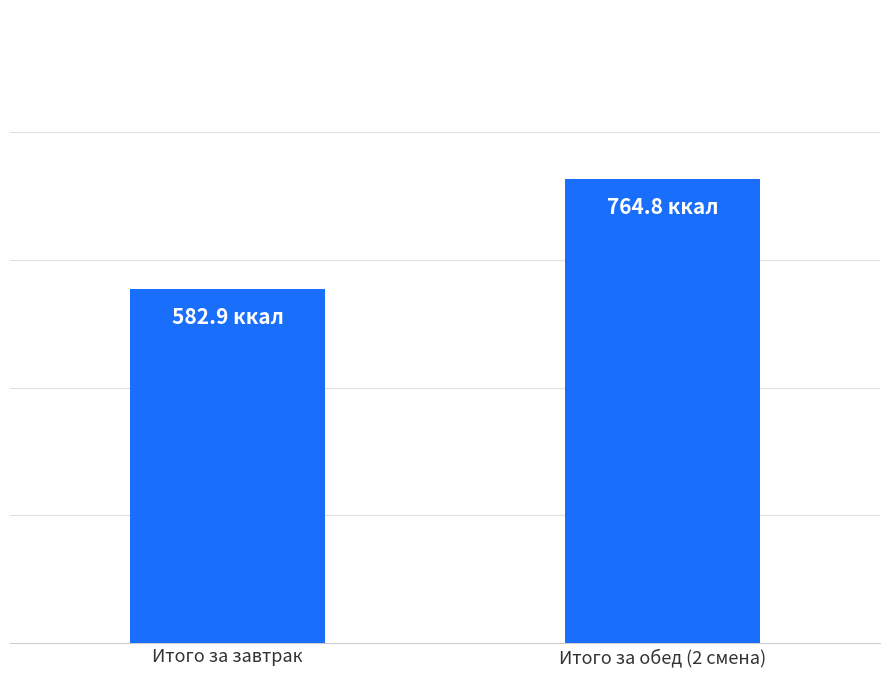

Are the bars horizontal?

No